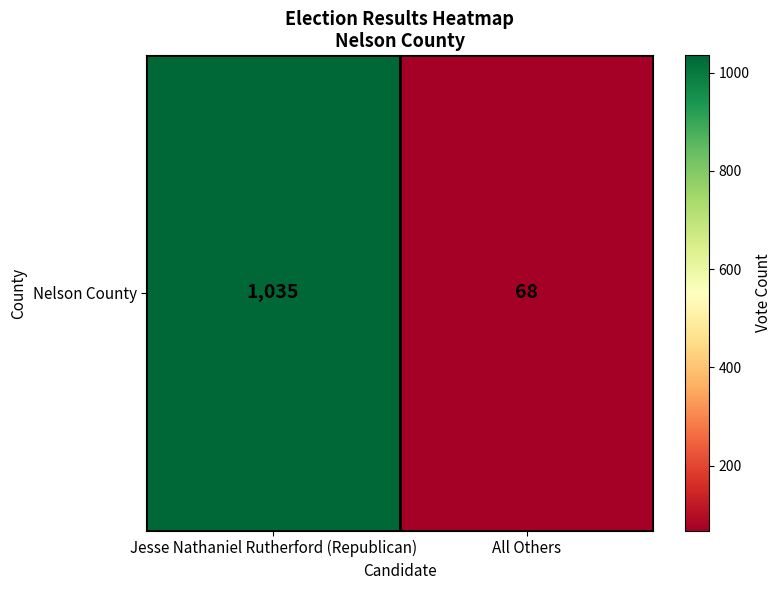

Reading left to right, list all the values displayed in this chart.

Jesse Nathaniel Rutherford (Republican)=1035	All Others=68